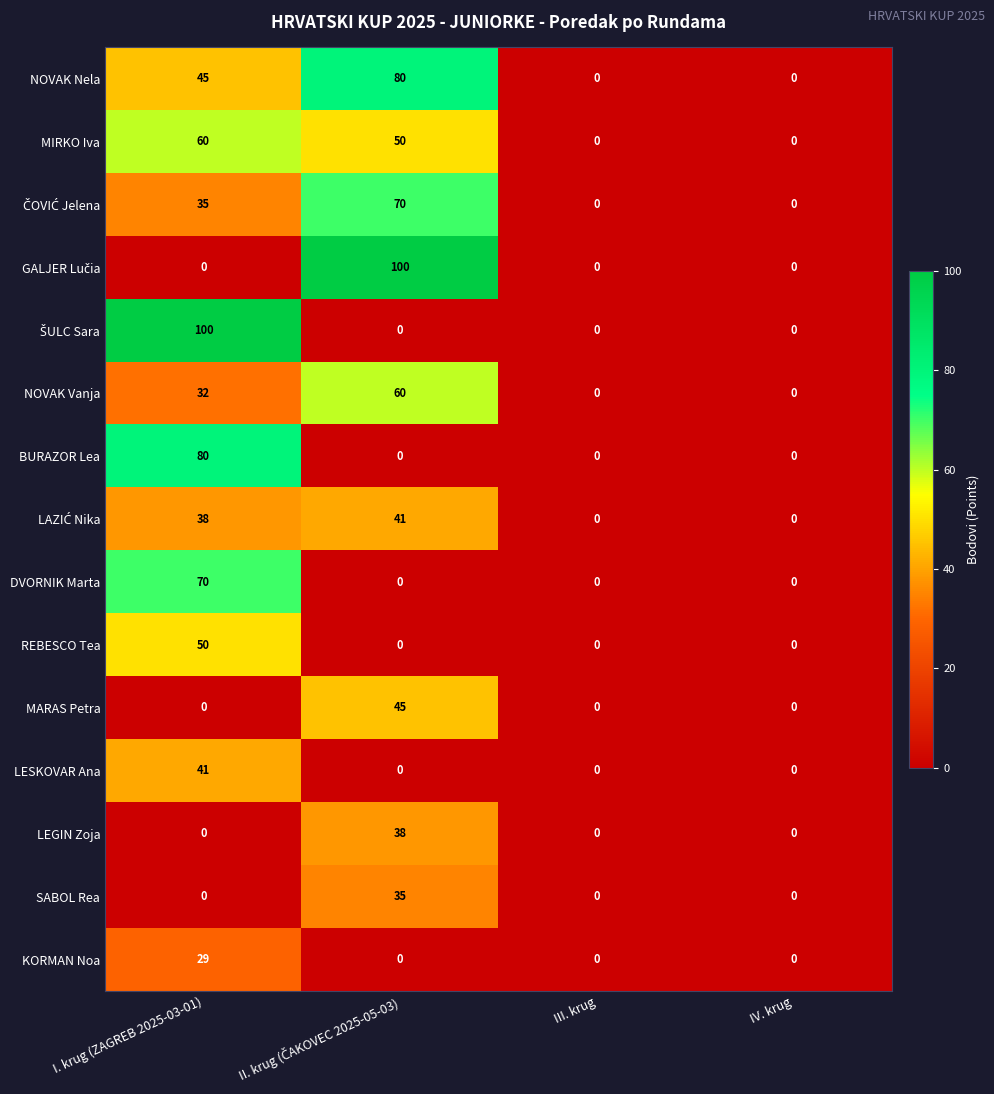

At which category is the sum across all series the highest?

I. krug (ZAGREB 2025-03-01)